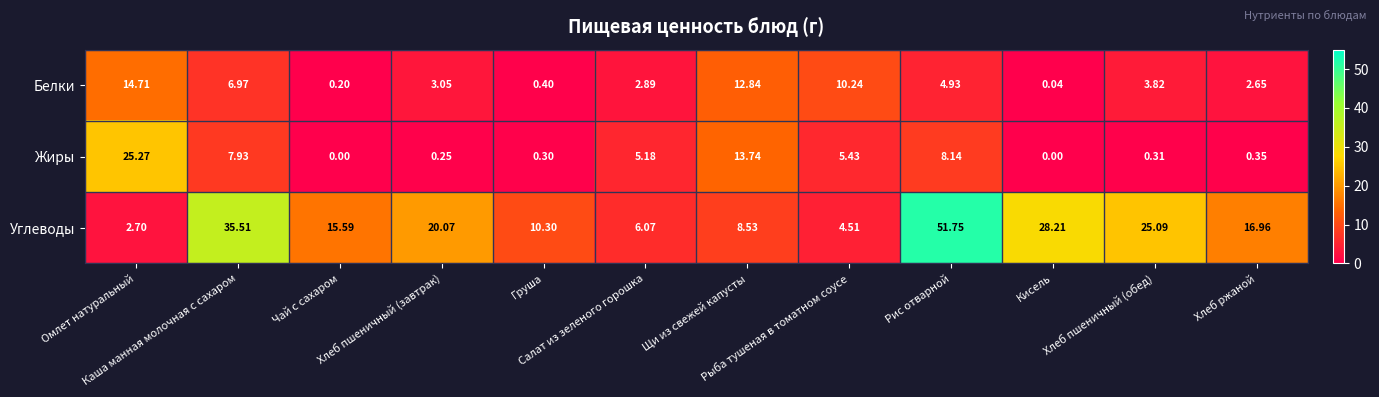

Rank the series by their maximum value, from lowest to highest.

Белки, Жиры, Углеводы